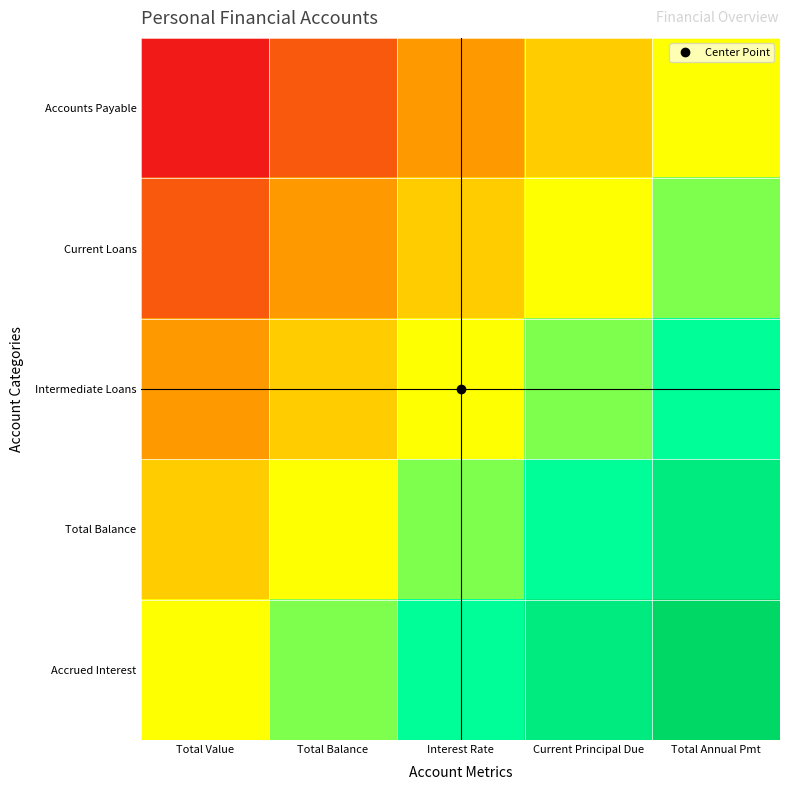

Reading right to left, extract all data points from this chart.

Accounts Payable: Total Annual Pmt=0.0	Current Principal Due=-0.2	Interest Rate=-0.5	Total Balance=-0.8	Total Value=-1.0
Current Loans: Total Annual Pmt=0.2	Current Principal Due=0.0	Interest Rate=-0.2	Total Balance=-0.5	Total Value=-0.8
Intermediate Loans: Total Annual Pmt=0.5	Current Principal Due=0.2	Interest Rate=0.0	Total Balance=-0.2	Total Value=-0.5
Total Balance: Total Annual Pmt=0.8	Current Principal Due=0.5	Interest Rate=0.2	Total Balance=0.0	Total Value=-0.2
Accrued Interest: Total Annual Pmt=1.0	Current Principal Due=0.8	Interest Rate=0.5	Total Balance=0.2	Total Value=0.0